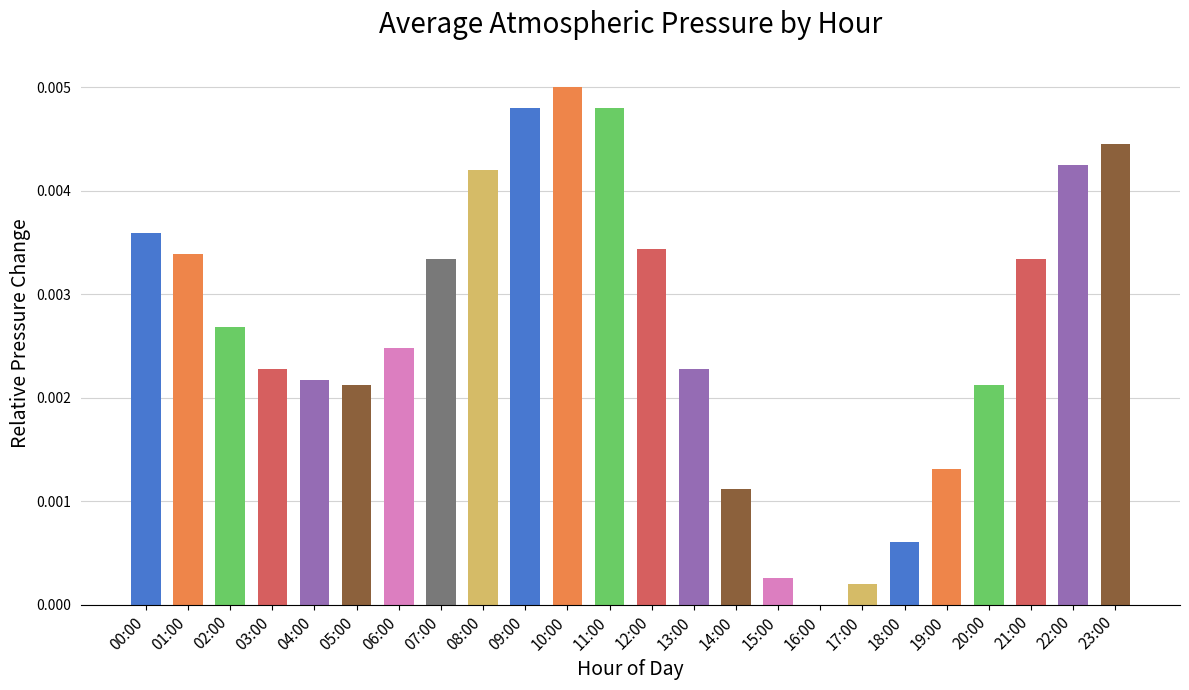

Between 17:00 and 11:00, which is larger?

11:00